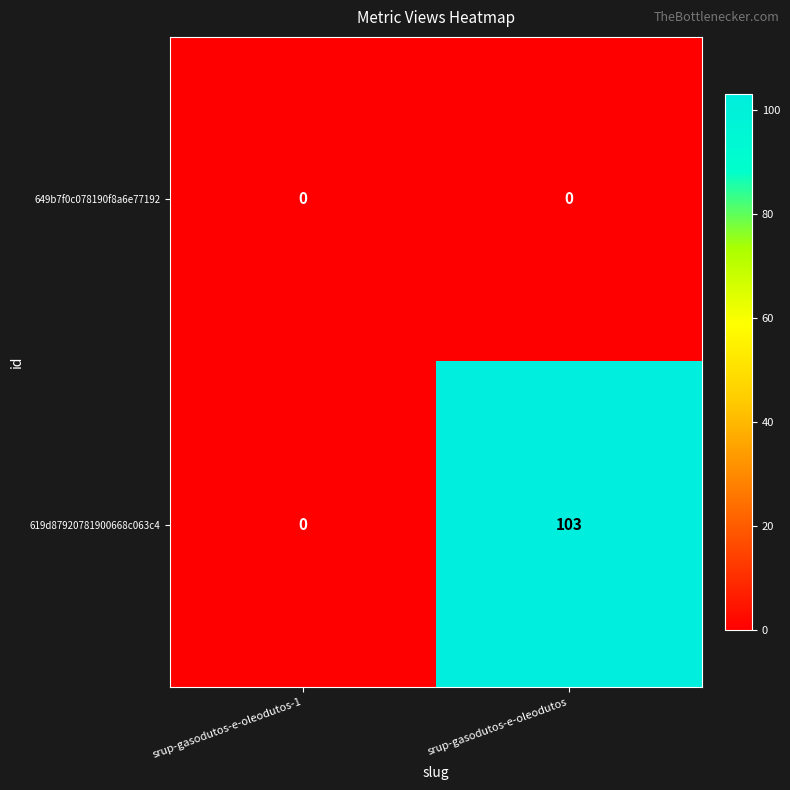

At how many categories does at least one series exceed 91?

1